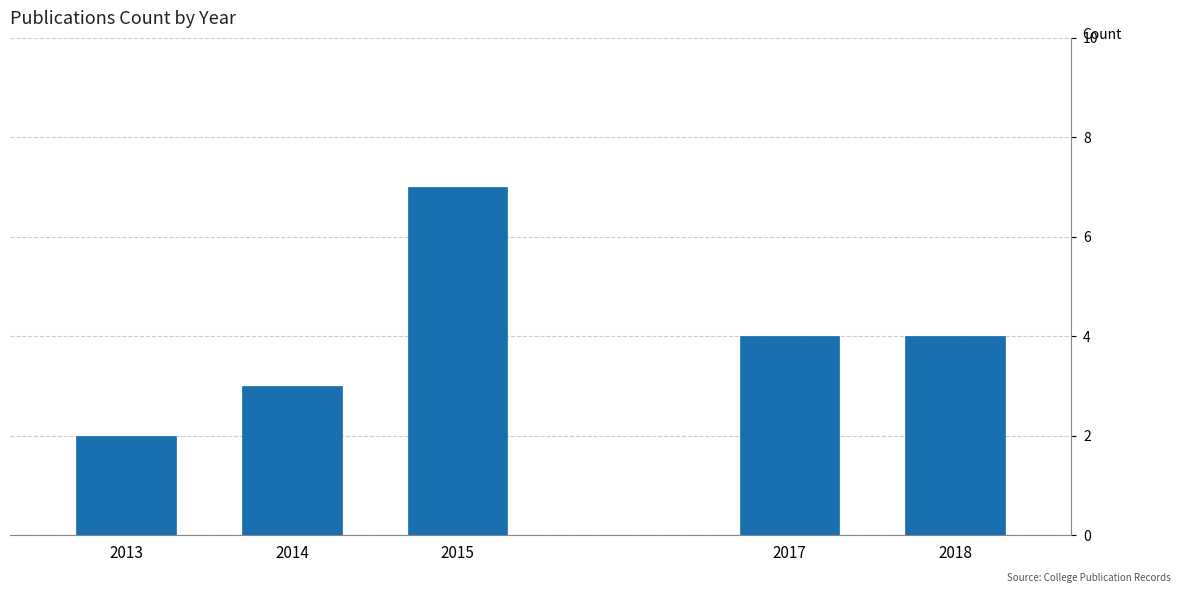

Reading right to left, list all the values displayed in this chart.

4	4	7	3	2